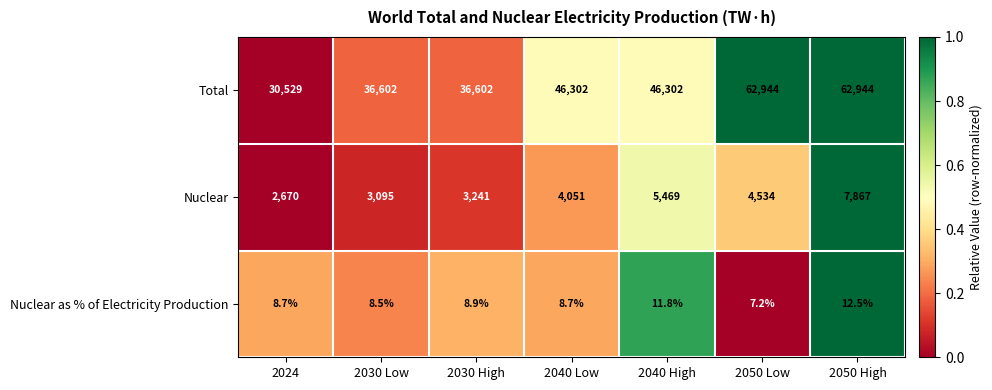

Rank the series by their maximum value, from highest to lowest.

Total, Nuclear, Nuclear as % of Electricity Production